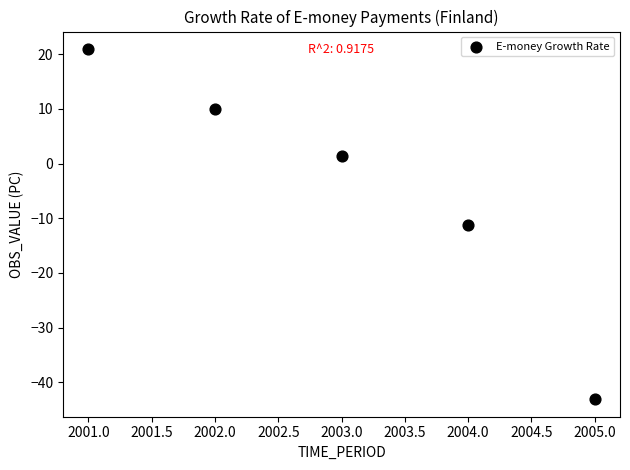

What is the average X value?

2003.0